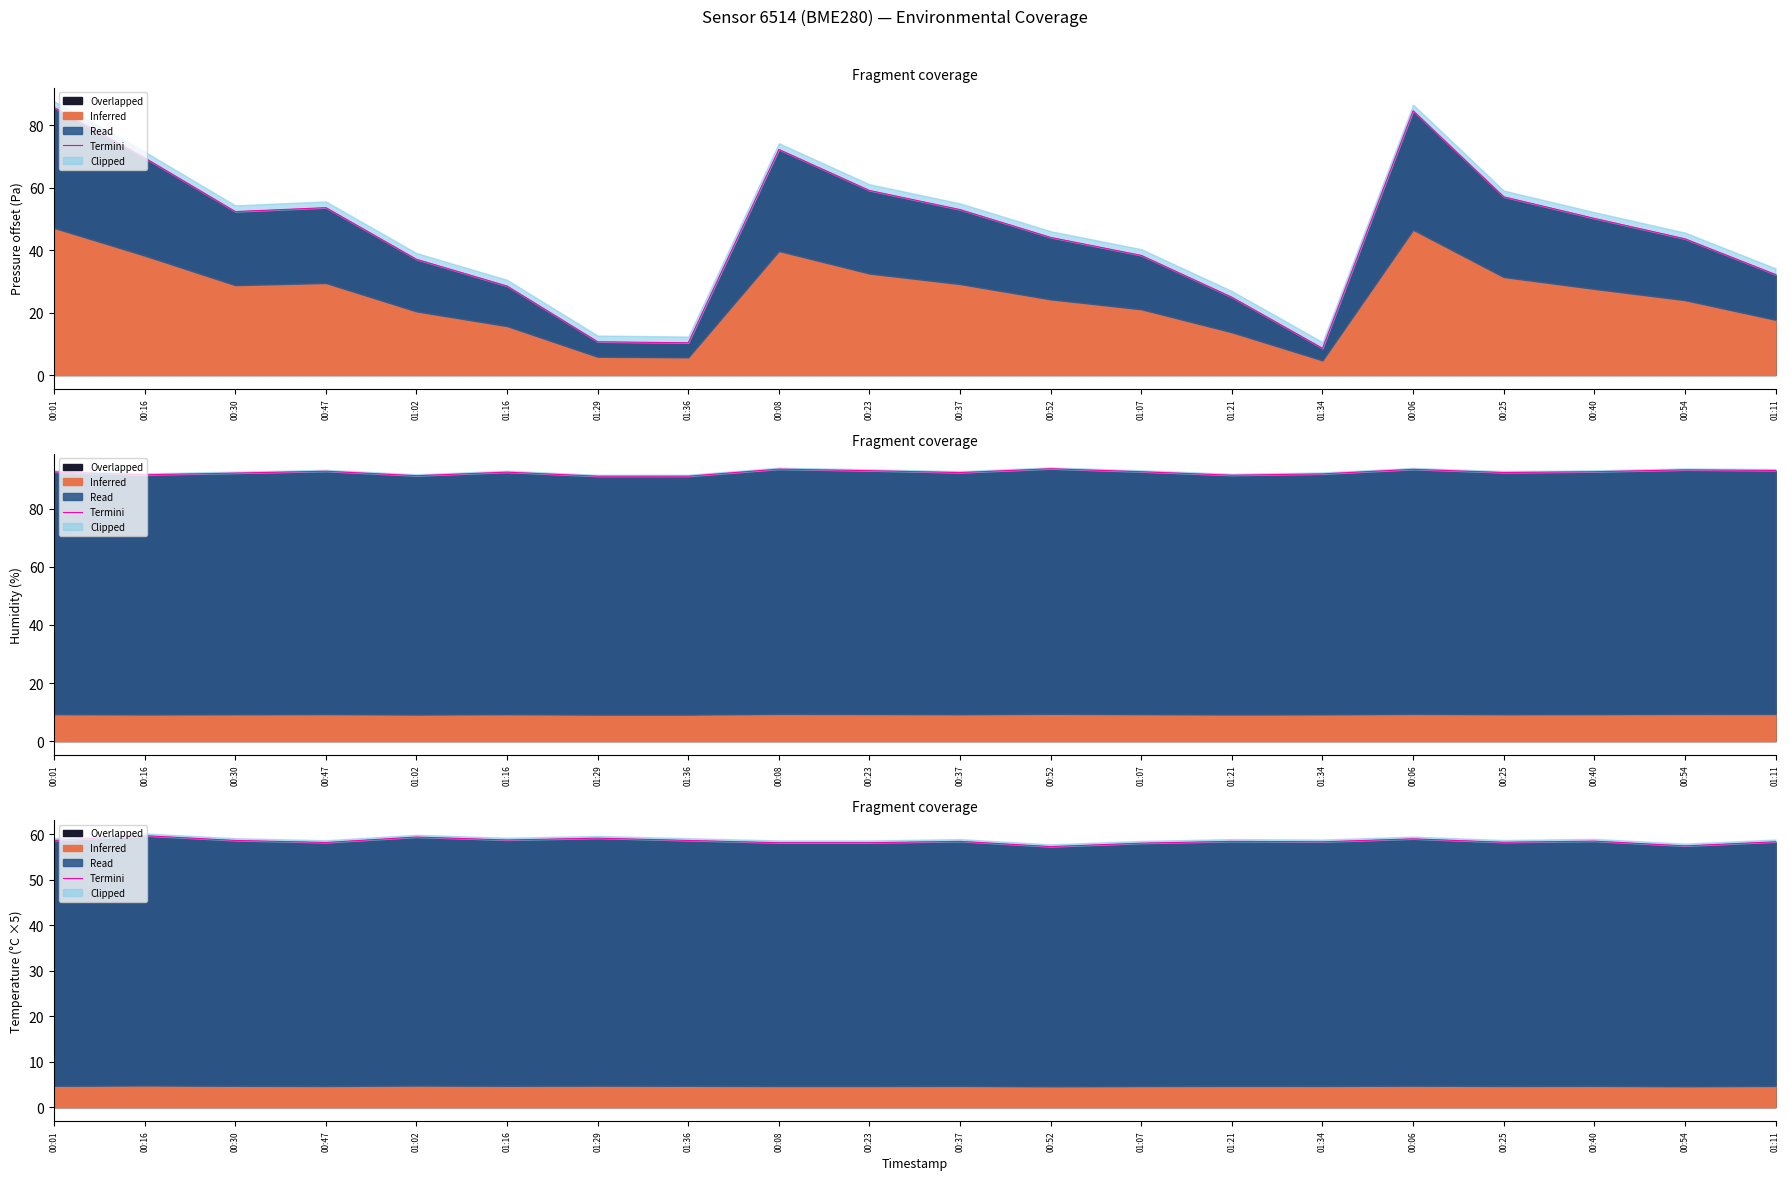

What is the change in value from 00:23 to 01:21?

+0.3